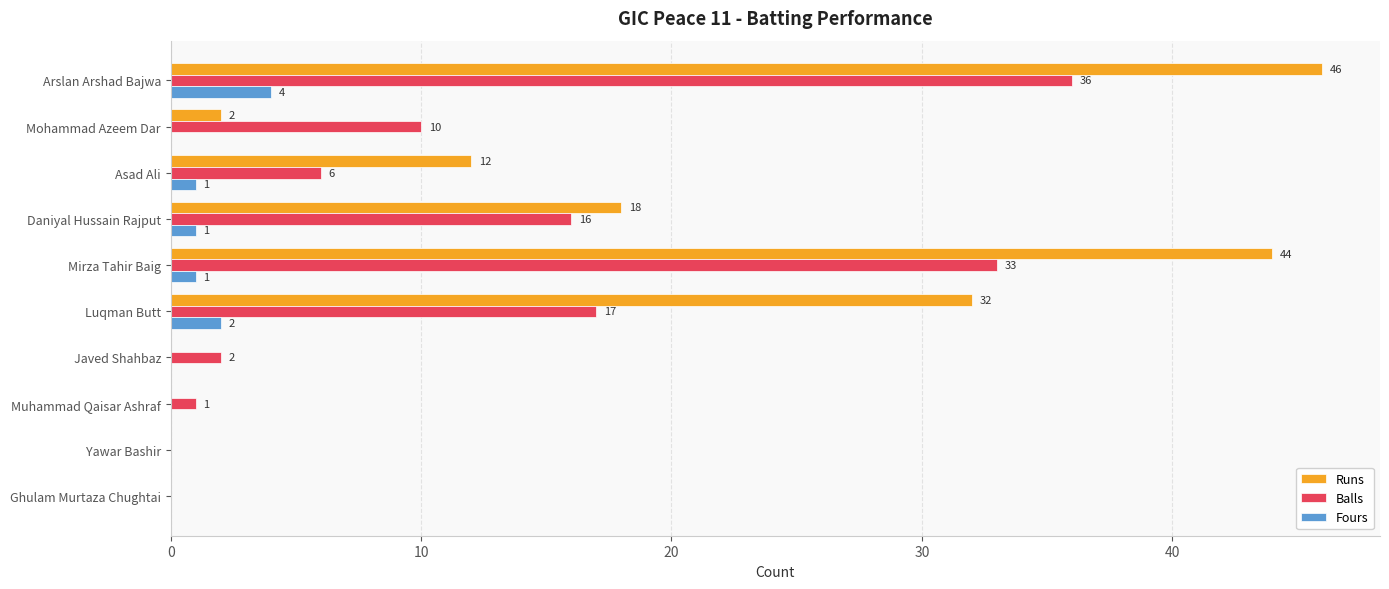

True or false: Fours has a value of 0 at Ghulam Murtaza Chughtai.

True